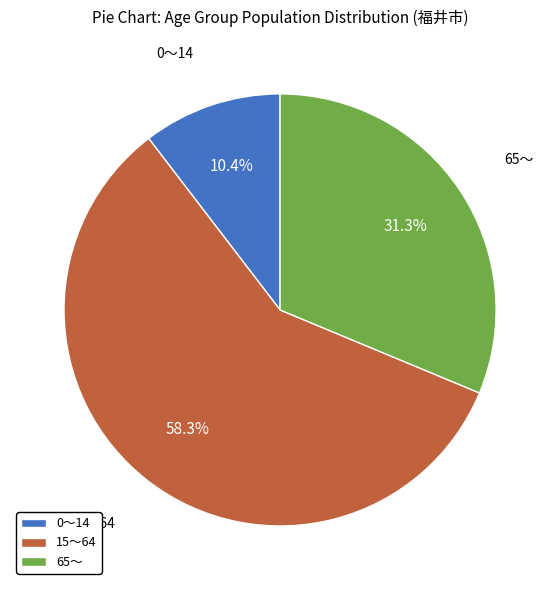

Approximately how many times larger is the value at 65～ compared to 0～14?

3.0